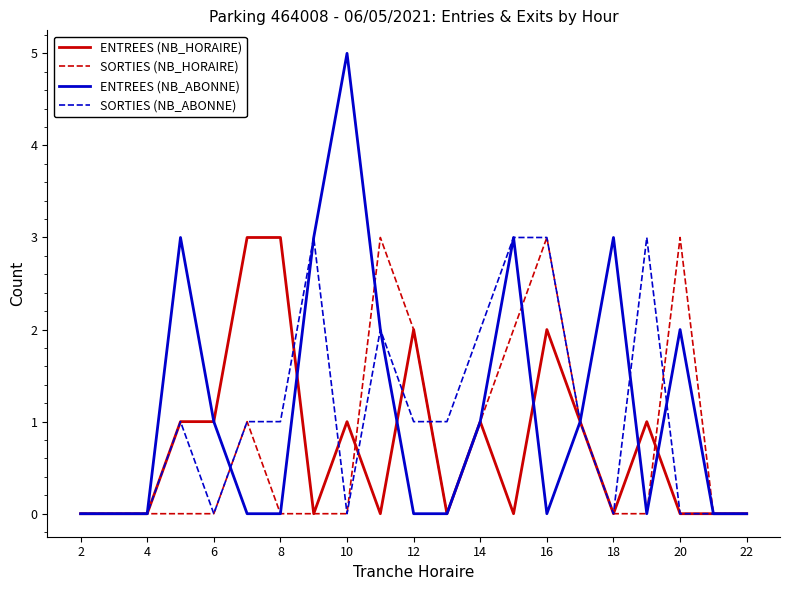

Which series has the widest spread of values?

ENTREES (NB_ABONNE)